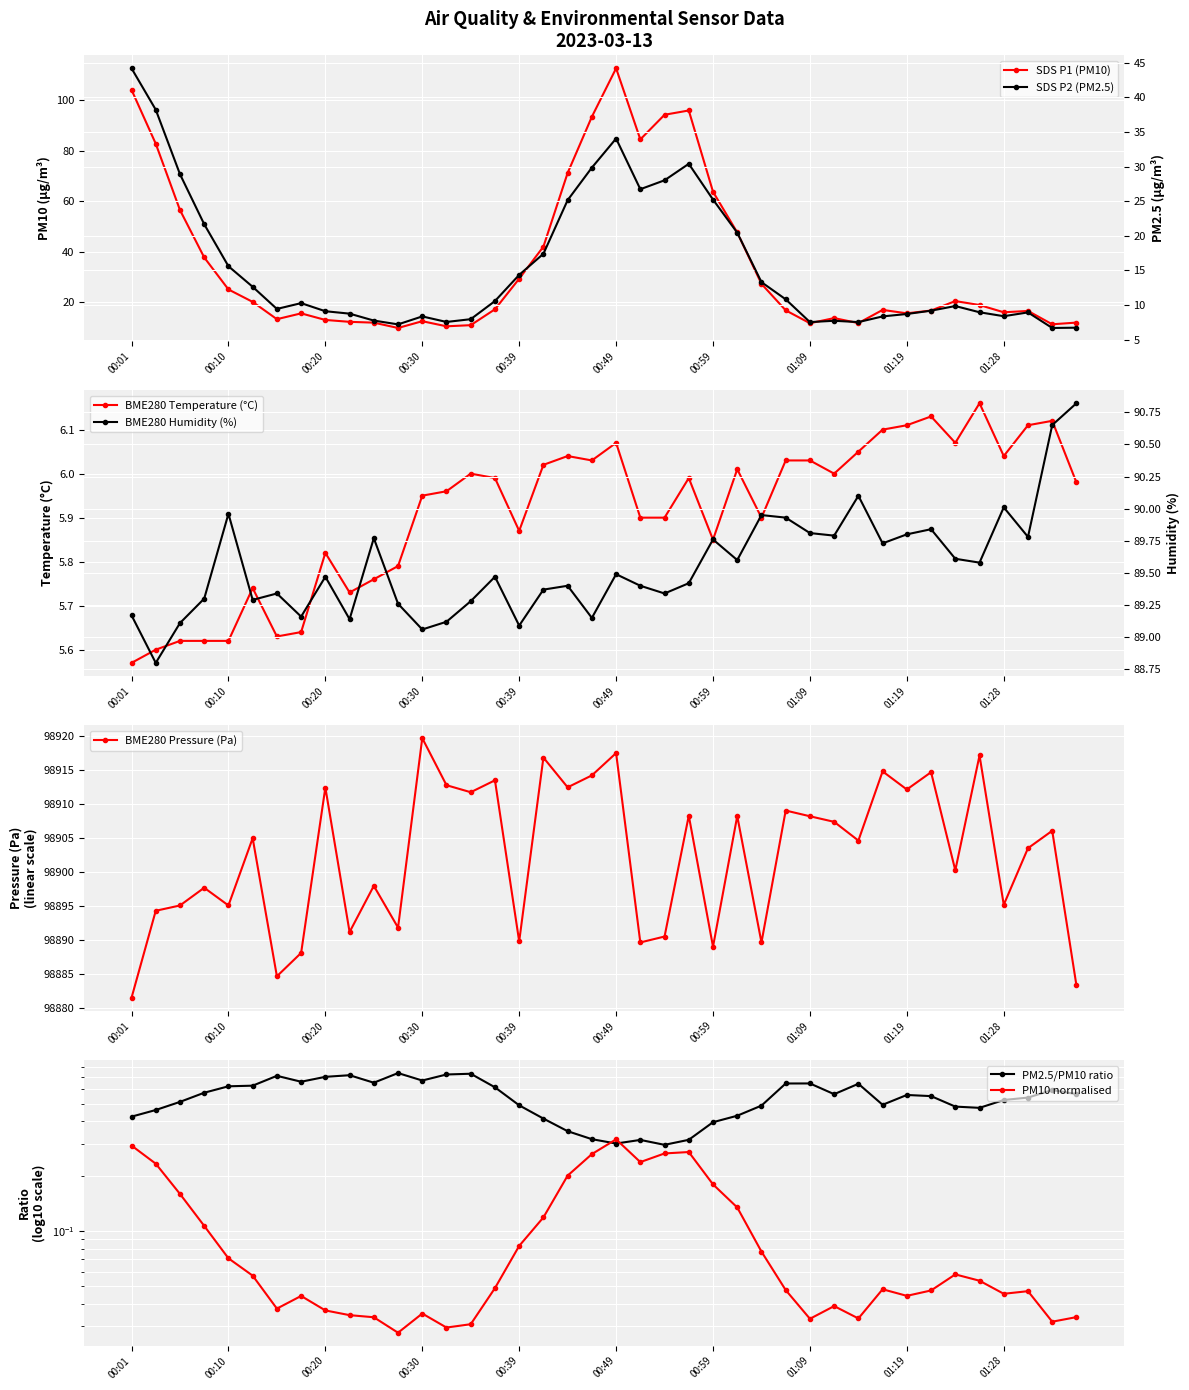

Which series has the widest spread of values?

SDS_P1